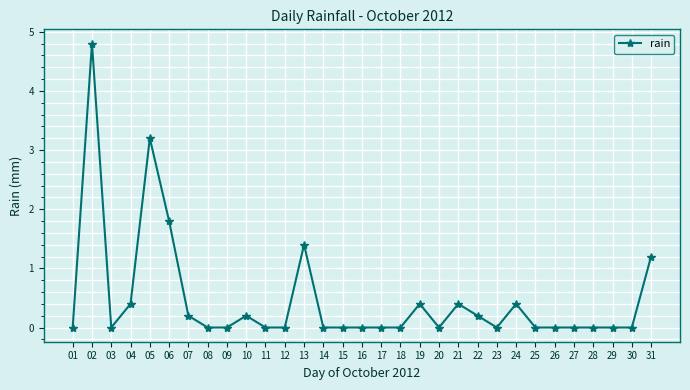

What is the value of the 22nd point from the left?

0.2